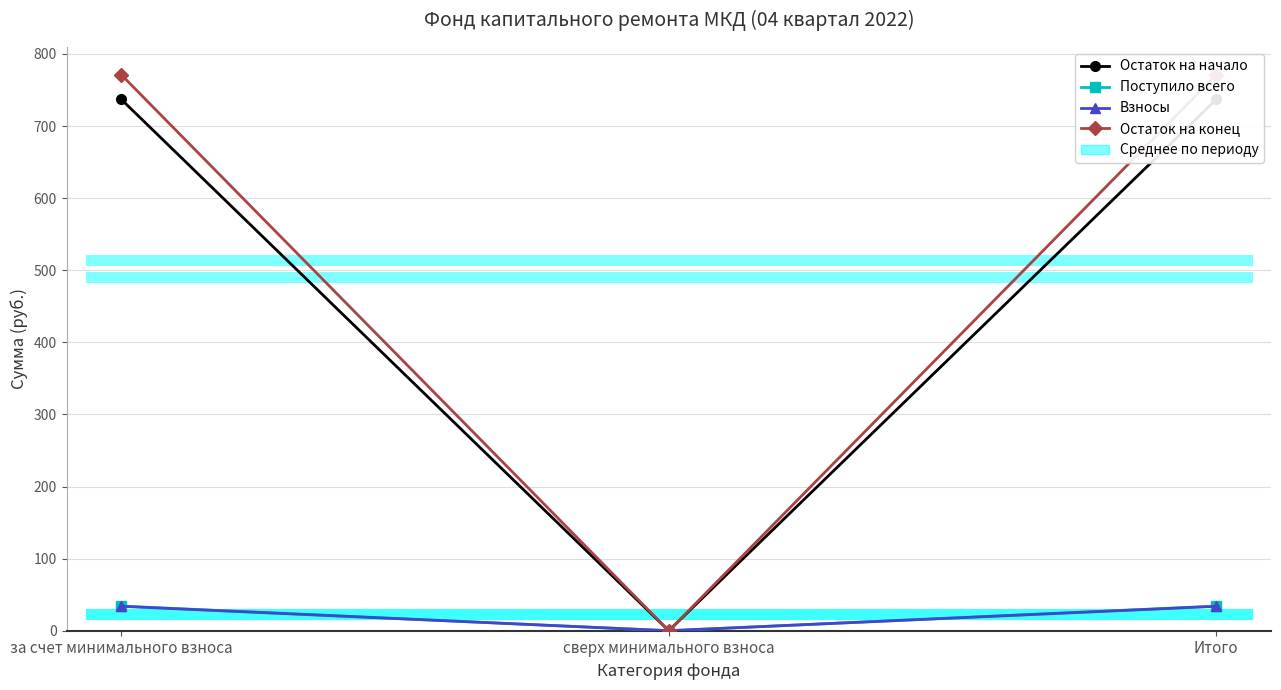

Which has a higher value, за счет минимального взноса or сверх минимального взноса?

за счет минимального взноса